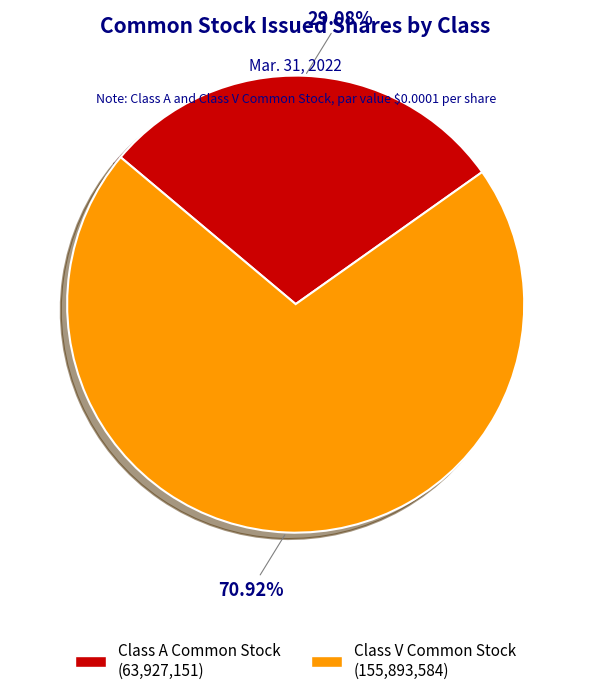

Which category accounts for the majority?

Class V Common Stock (155,893,584)